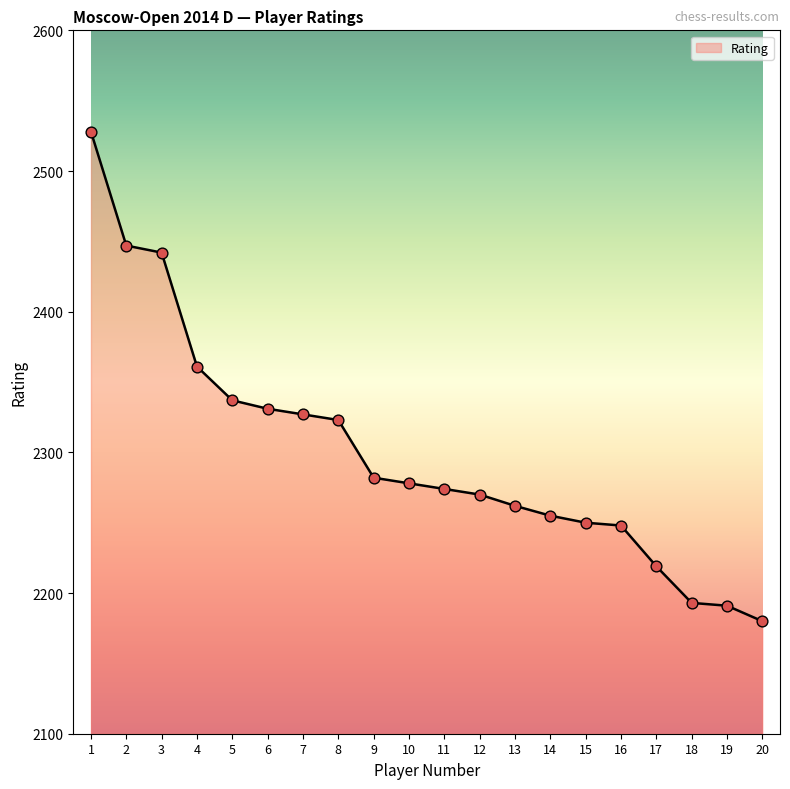

Which has a higher value, 5 or 12?

5